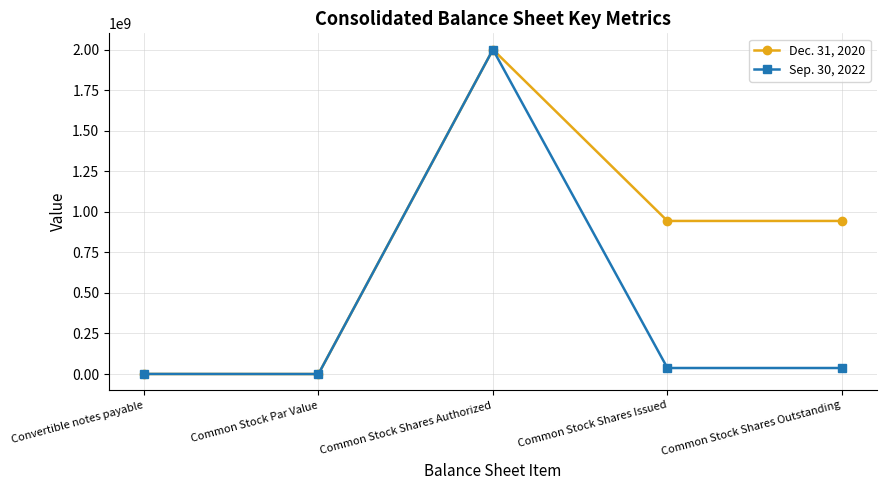

How many categories are shown in the chart?

5